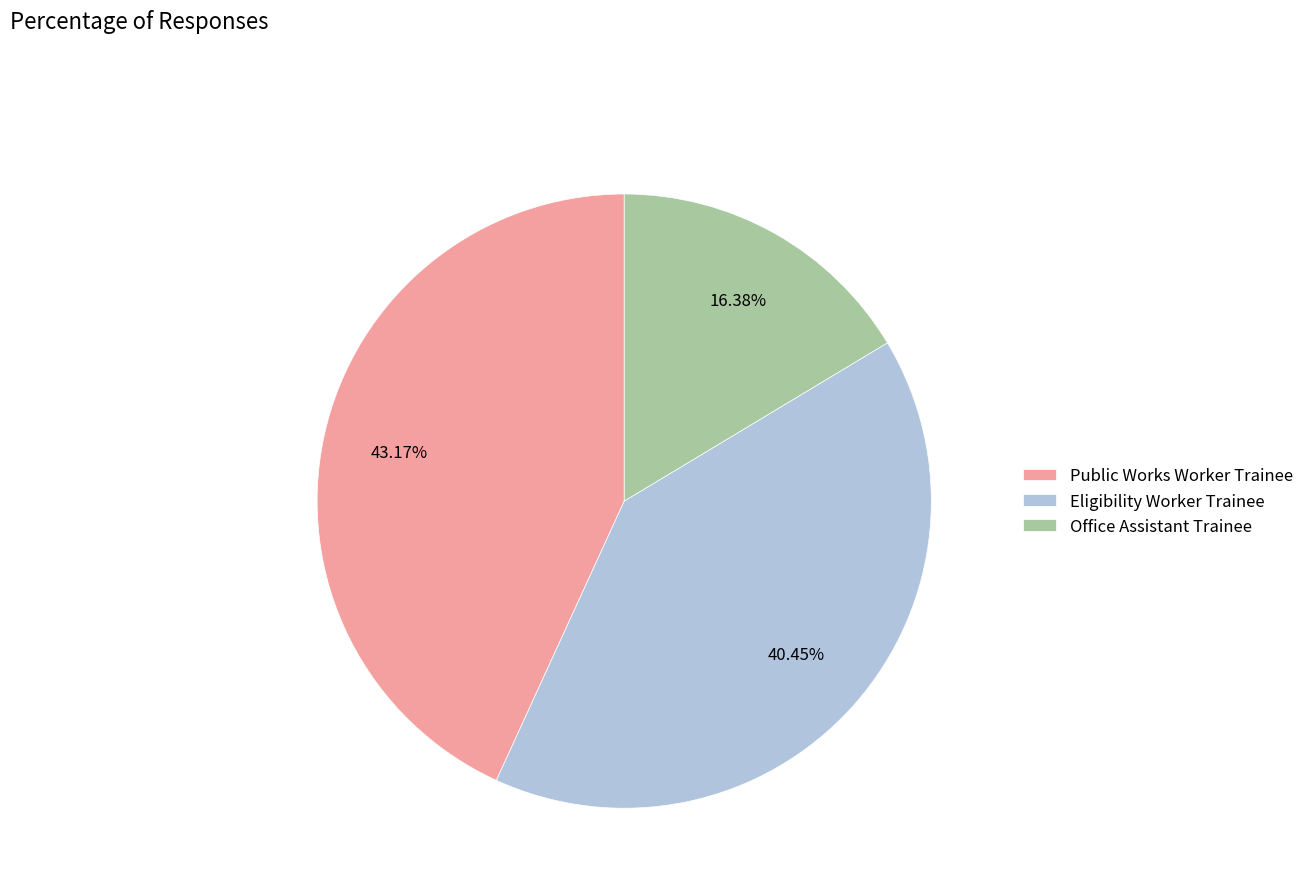

Count the number of slices in the pie.

3